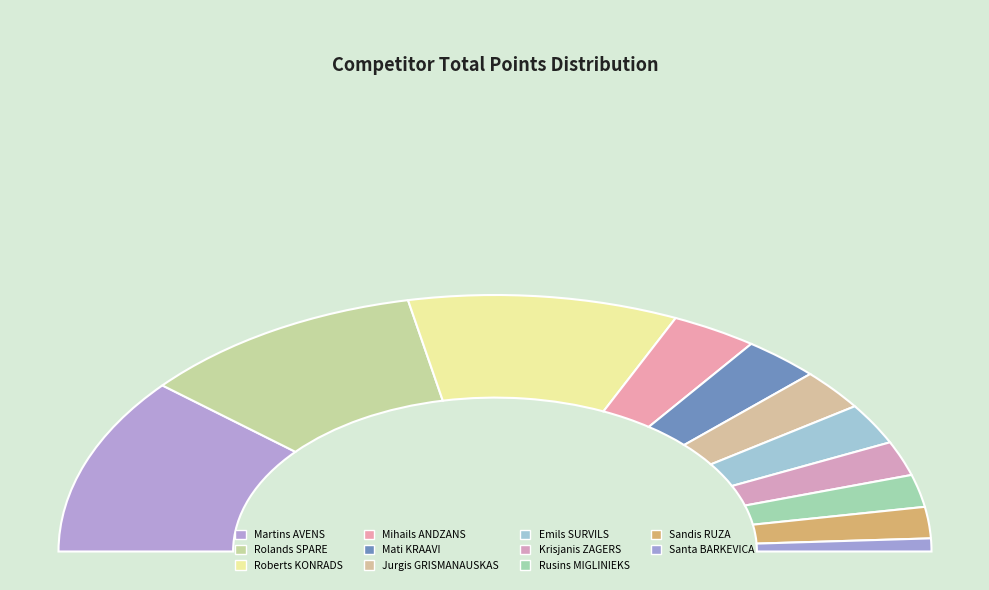

To the nearest percent, what is the difference between the largest and smallest slice percentages?

21%